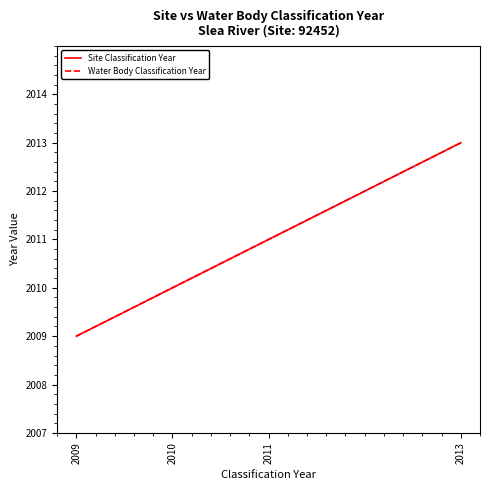

What is the minimum value for Water Body Classification Year?

2009